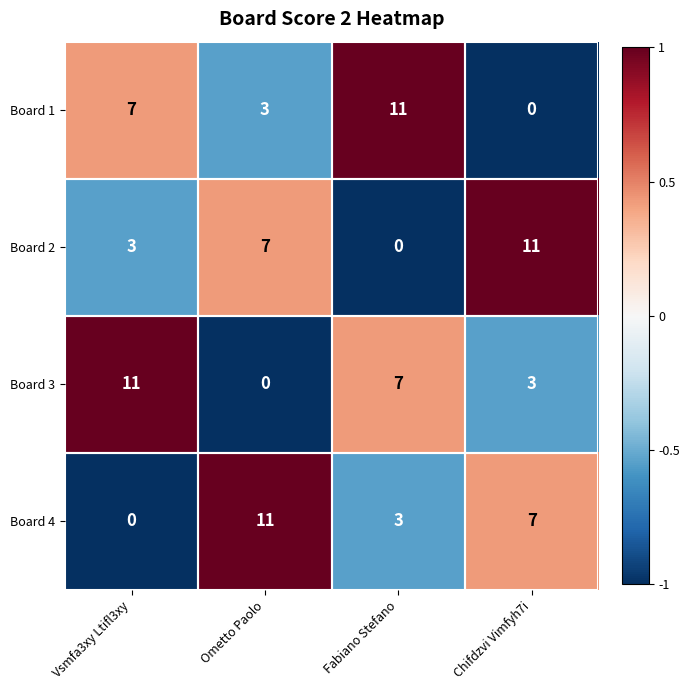

What value does the Board 3 series have at Fabiano Stefano?

7